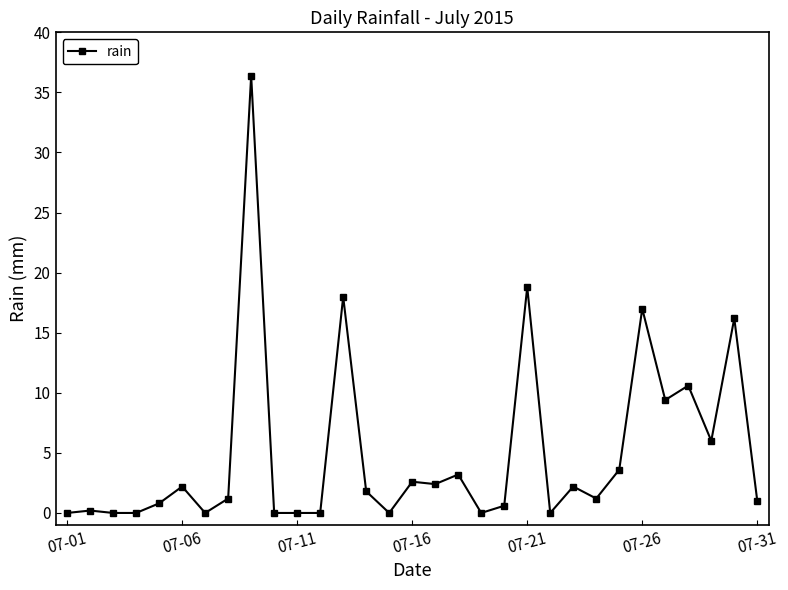

What is the maximum value shown in the chart?

36.4